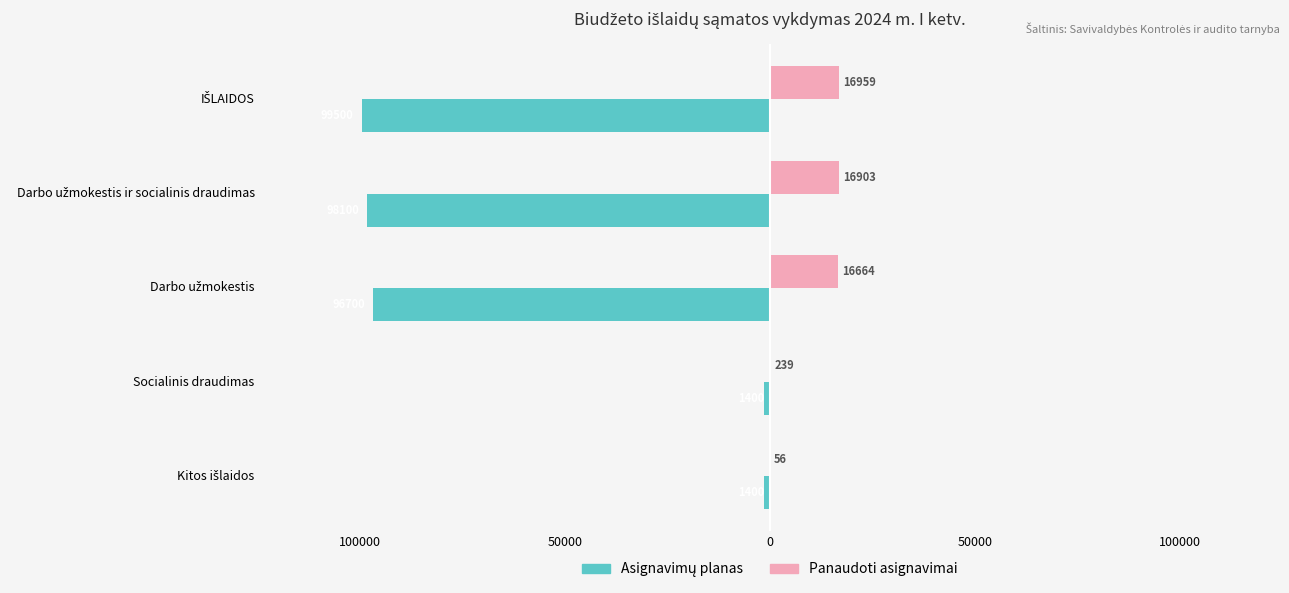

What are all the series names shown in the legend?

Asignavimų planas, Panaudoti asignavimai